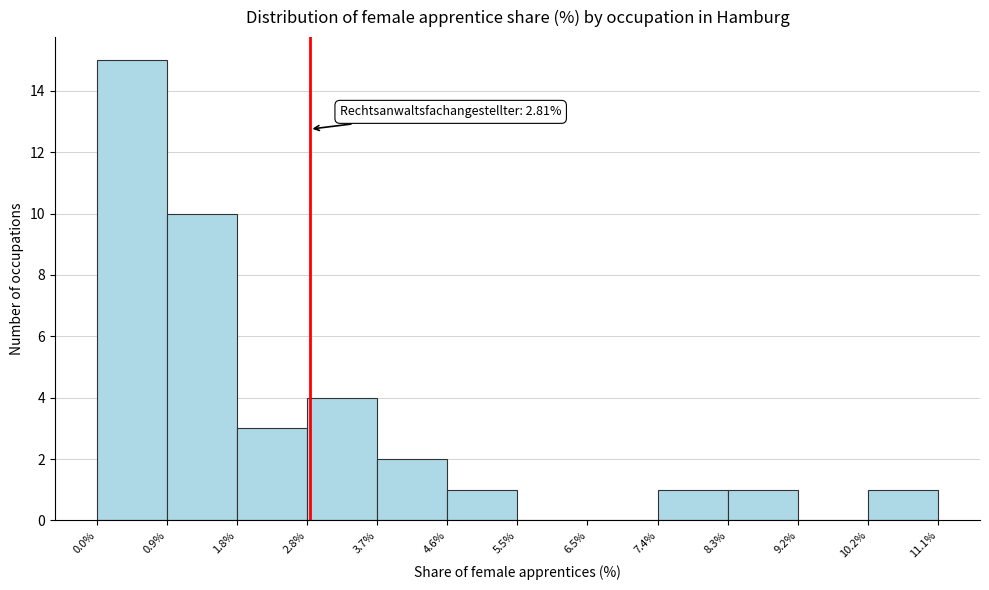

Over which range of the x-axis is the bar tallest?

0.0% to 0.9%